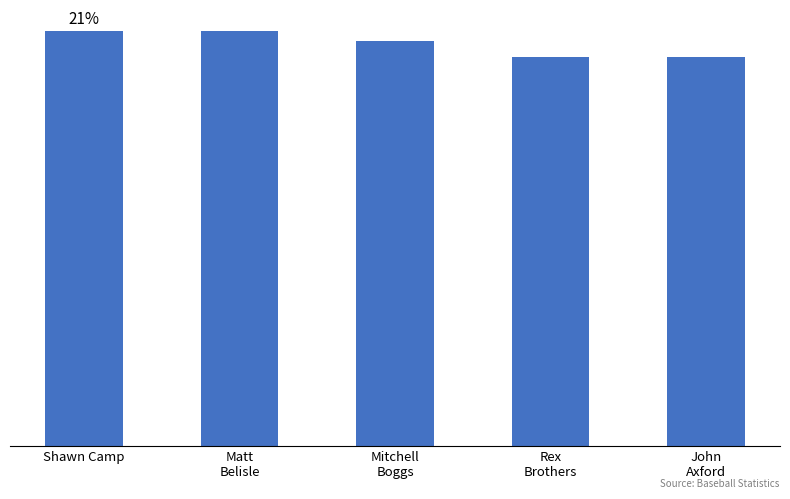

What is the difference between the values at Rex
Brothers and Mitchell
Boggs?

3